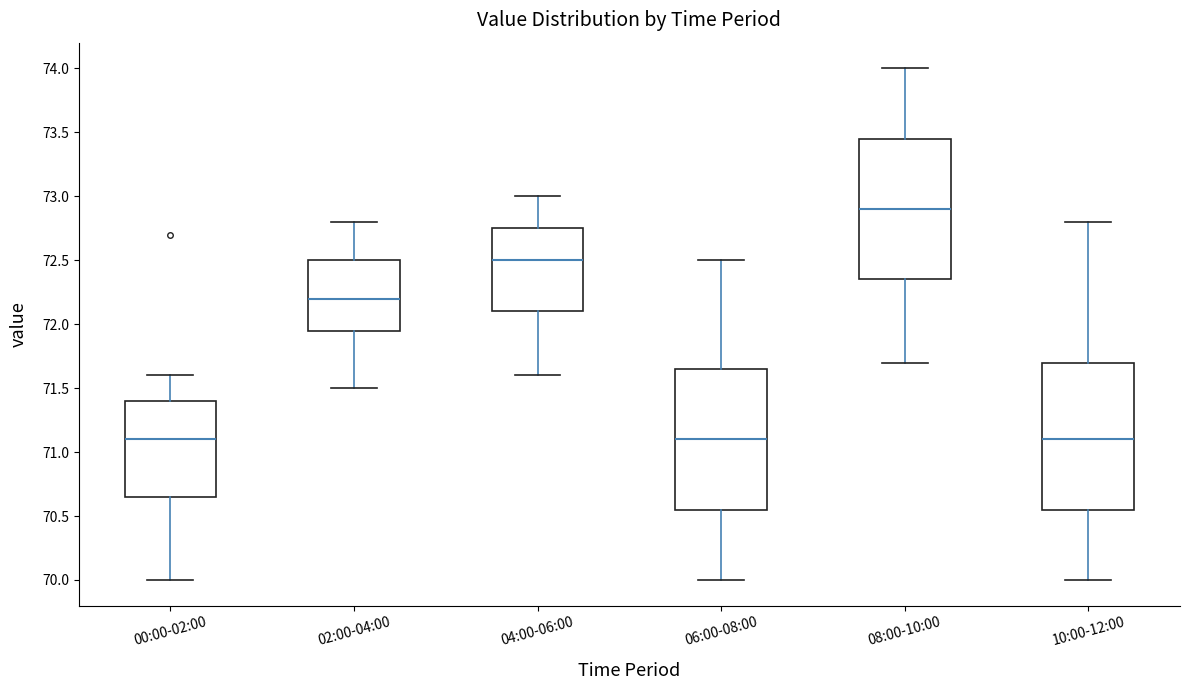

Which box's median line is the highest?

08:00-10:00